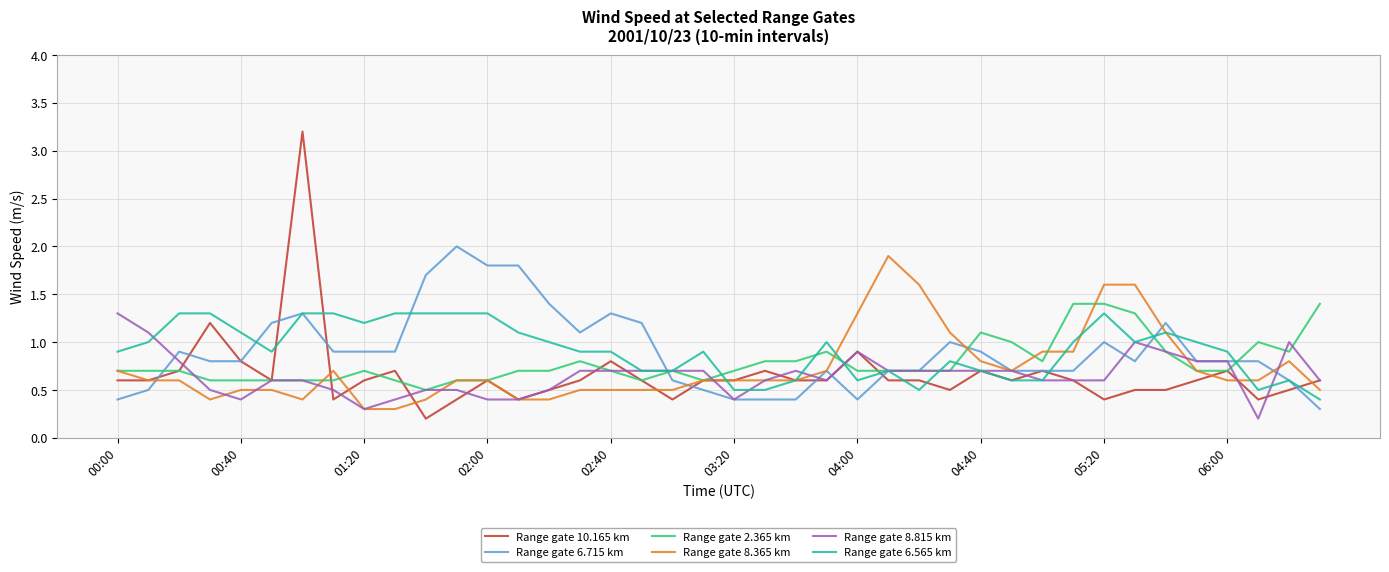

Which series has the largest range (max minus min)?

Range gate 10.165 km